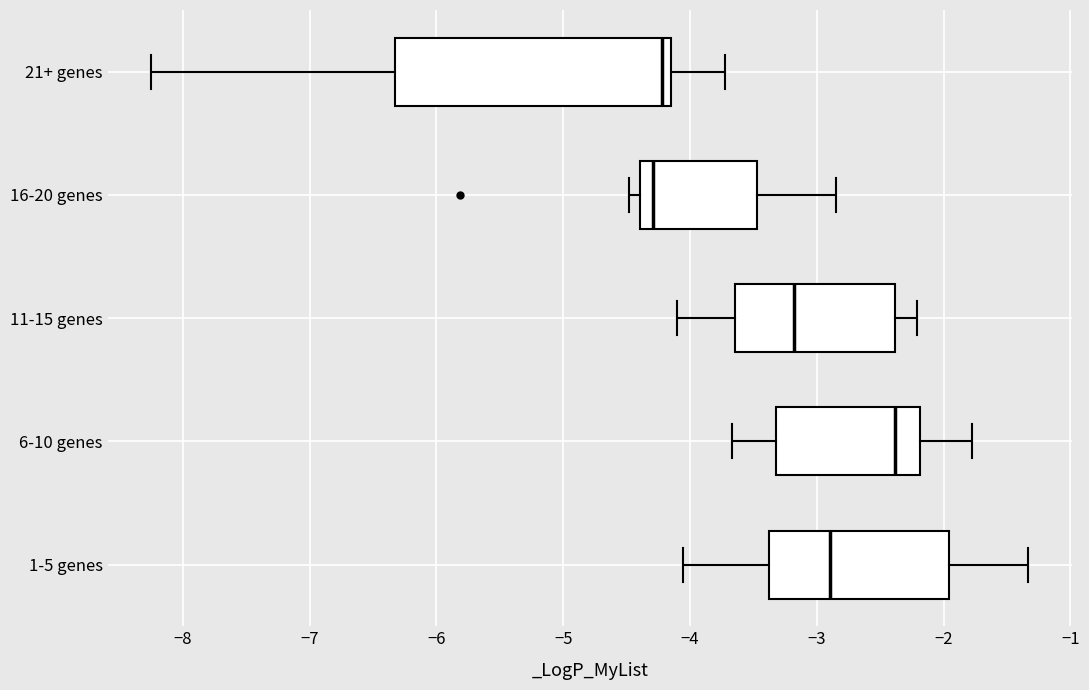

Reading bottom to top, read every box against the x-axis: the position of its median line, the range the box covers, and the ends of its whiskers. The values are not printed on the chart, so give them approximately, as read against the axis.

1-5 genes: median -2.9, box -3.4 to -2.0, whiskers -4.1 to -1.3
6-10 genes: median -2.4, box -3.3 to -2.2, whiskers -3.7 to -1.8
11-15 genes: median -3.2, box -3.6 to -2.4, whiskers -4.1 to -2.2
16-20 genes: median -4.3, box -4.4 to -3.5, whiskers -4.5 to -2.8
21+ genes: median -4.2, box -6.3 to -4.1, whiskers -8.2 to -3.7